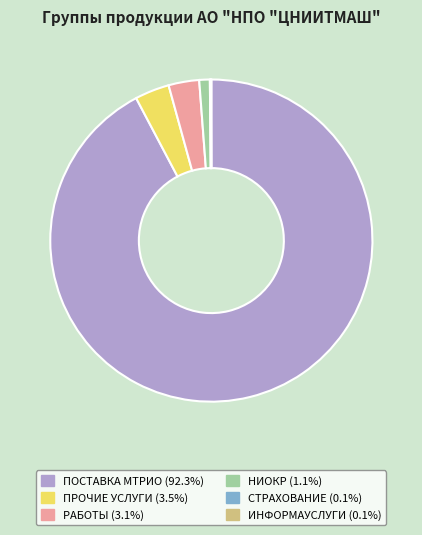

Which slice represents more than half of the pie?

ПОСТАВКА МТРИО